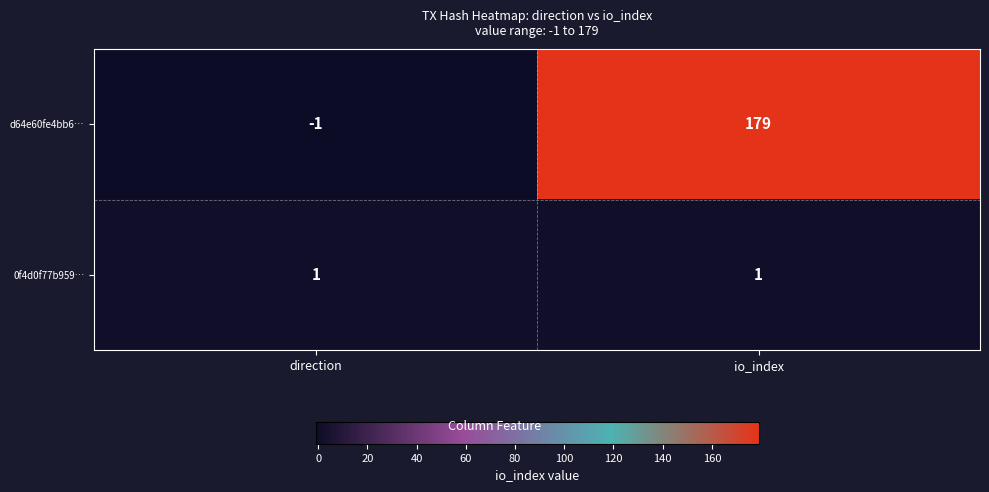

Rank the series by their average value, from highest to lowest.

d64e60fe4bb6…, 0f4d0f77b959…